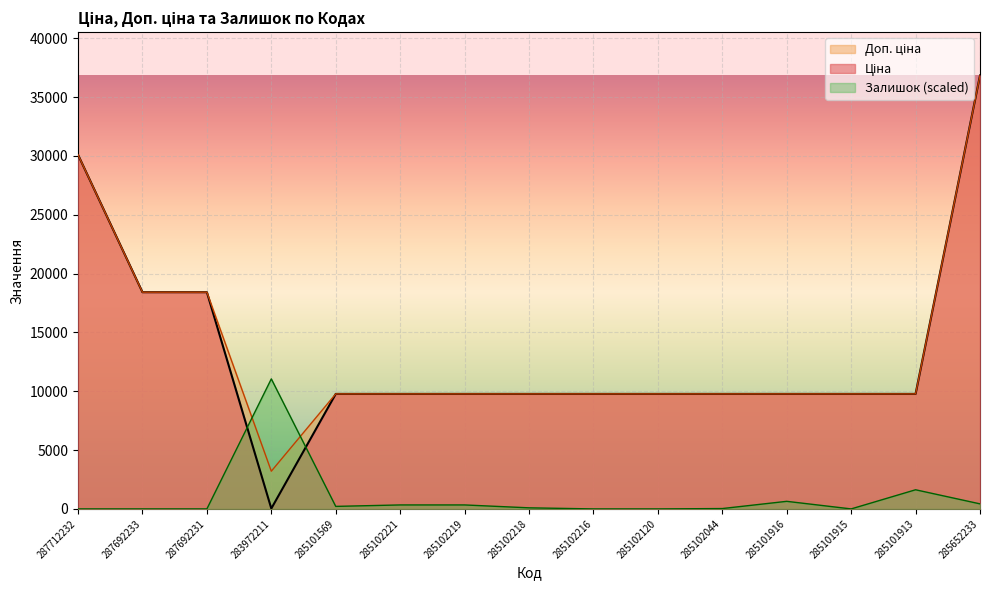

True or false: Доп. ціна has more than 2 points higher than both neighbors.

False